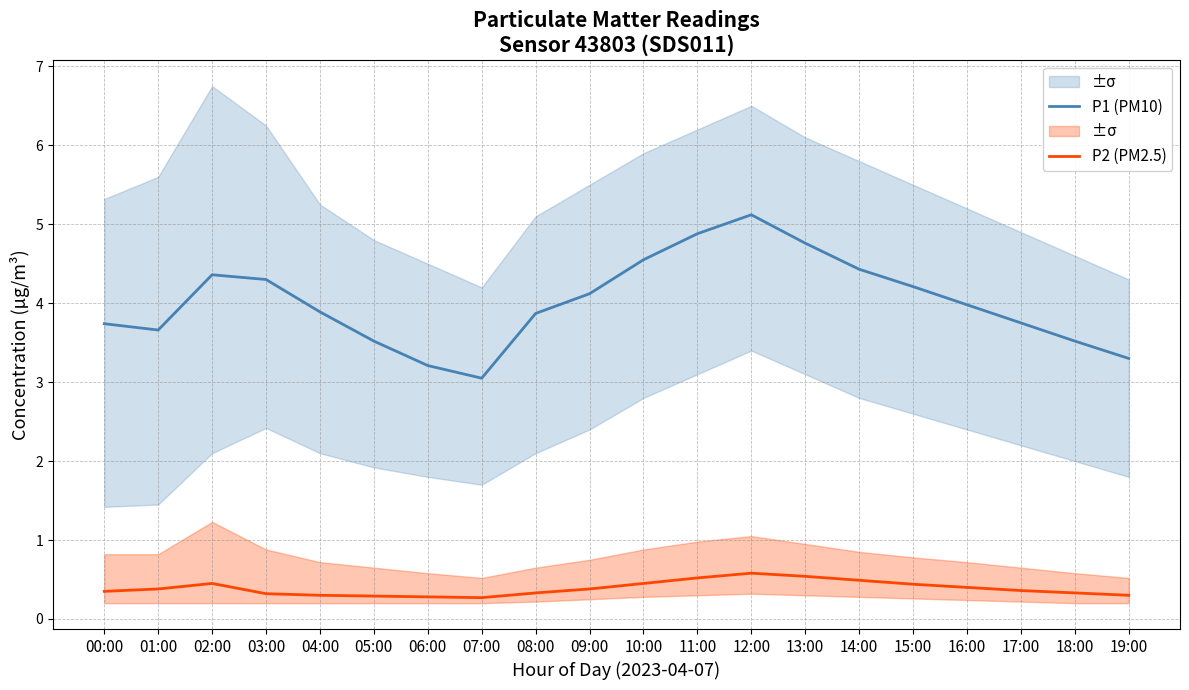

Does the chart display data point markers on the line(s)?

No